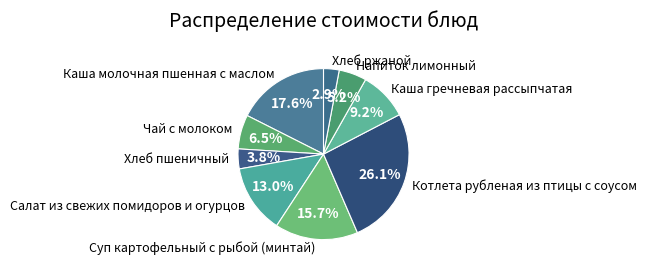

What percentage do Хлеб ржаной and Хлеб пшеничный together represent?

6.7%